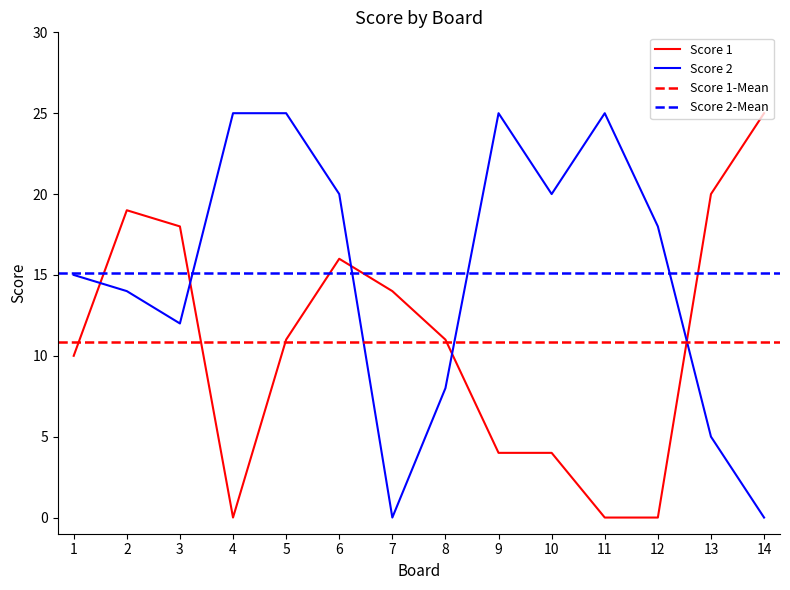

Reading left to right, list all the values displayed in this chart.

Score 1: 10	19	18	0	11	16	14	11	4	4	0	0	20	25
Score 2: 15	14	12	25	25	20	0	8	25	20	25	18	5	0